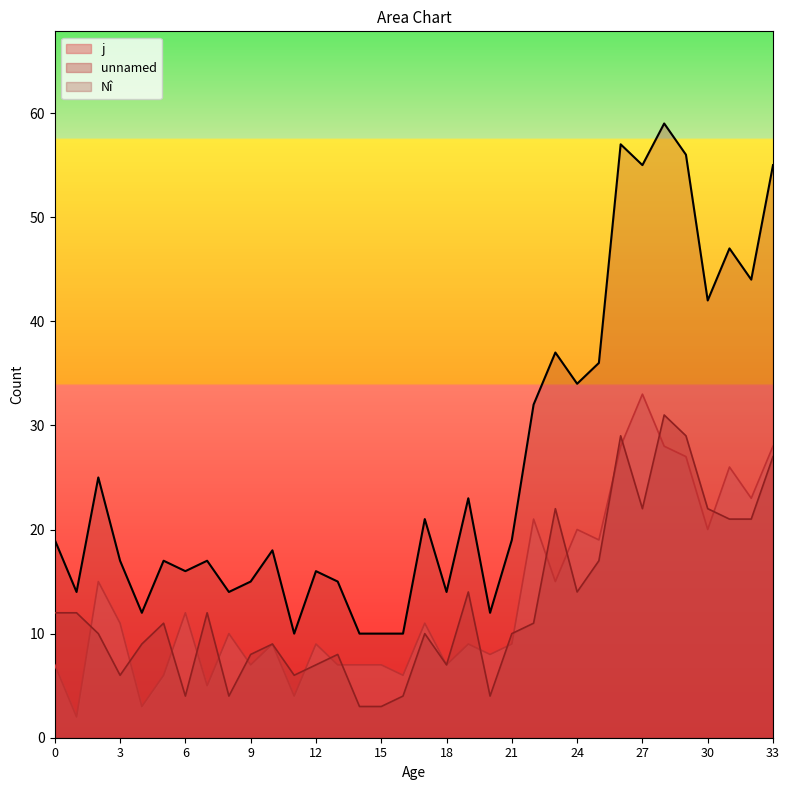

What is the value of the unnamed point at the 14th from the left?

8